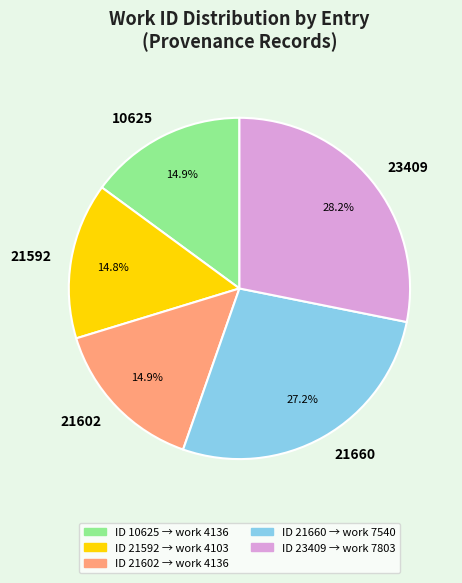

To the nearest percent, what is the average slice percentage?

20%